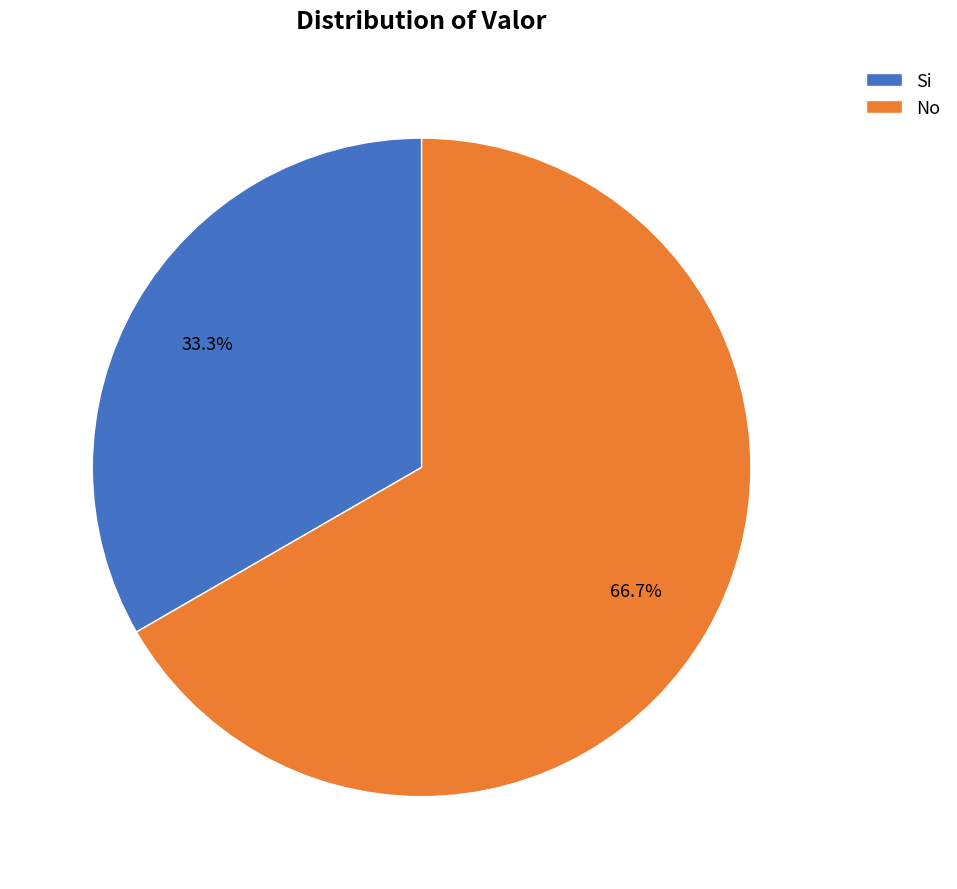

Between Si and No, which is larger?

No